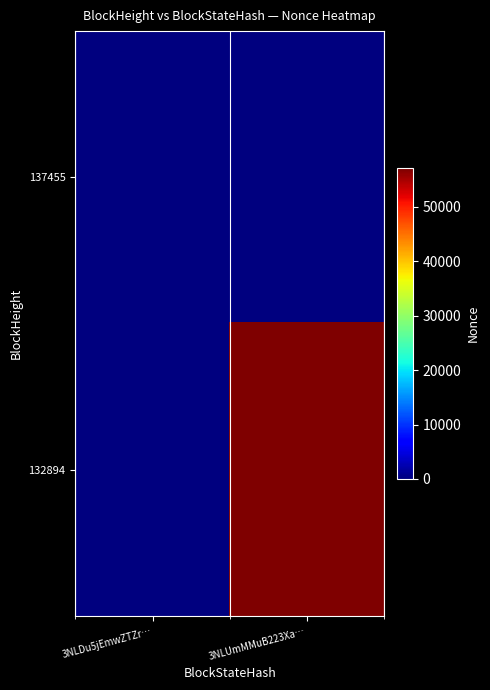

Reading left to right, transcribe all the data shown in this chart.

137455: 3NLDu5jEmwZTZr…=0	3NLUmMMuB223Xa…=0
132894: 3NLDu5jEmwZTZr…=0	3NLUmMMuB223Xa…=57081